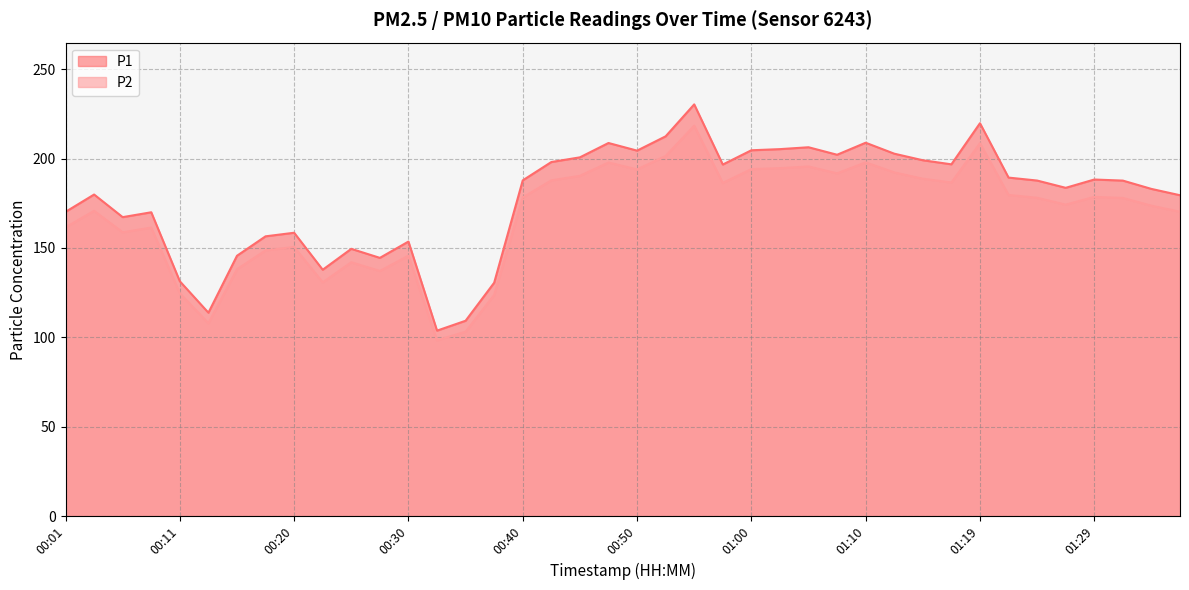

Does the chart have visible grid lines?

Yes